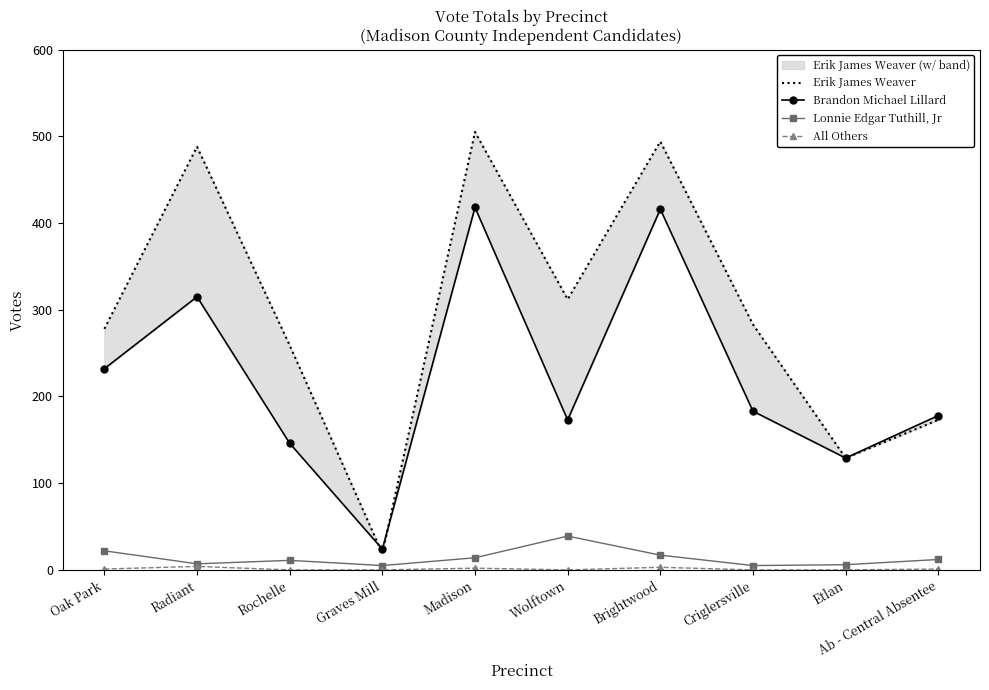

Rank the series at Ab - Central Absentee from lowest to highest value.

All Others, Lonnie Edgar Tuthill, Jr, Erik James Weaver, Brandon Michael Lillard